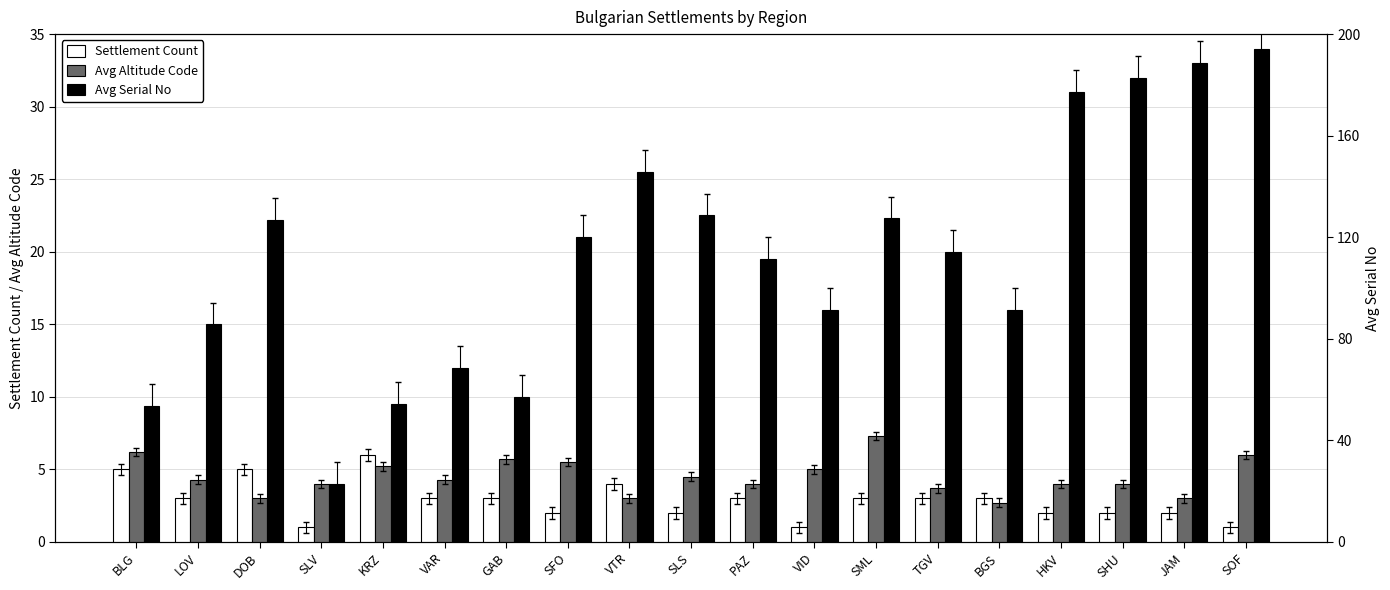

Is it true that Settlement Count equals 2.0 at JAM?

True